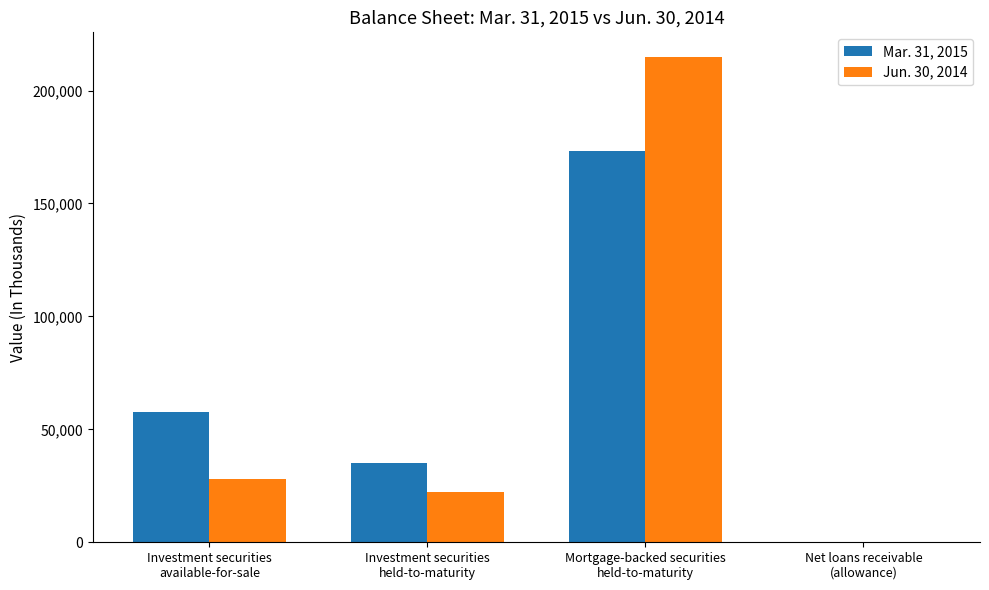

What is the greatest value displayed?

215016